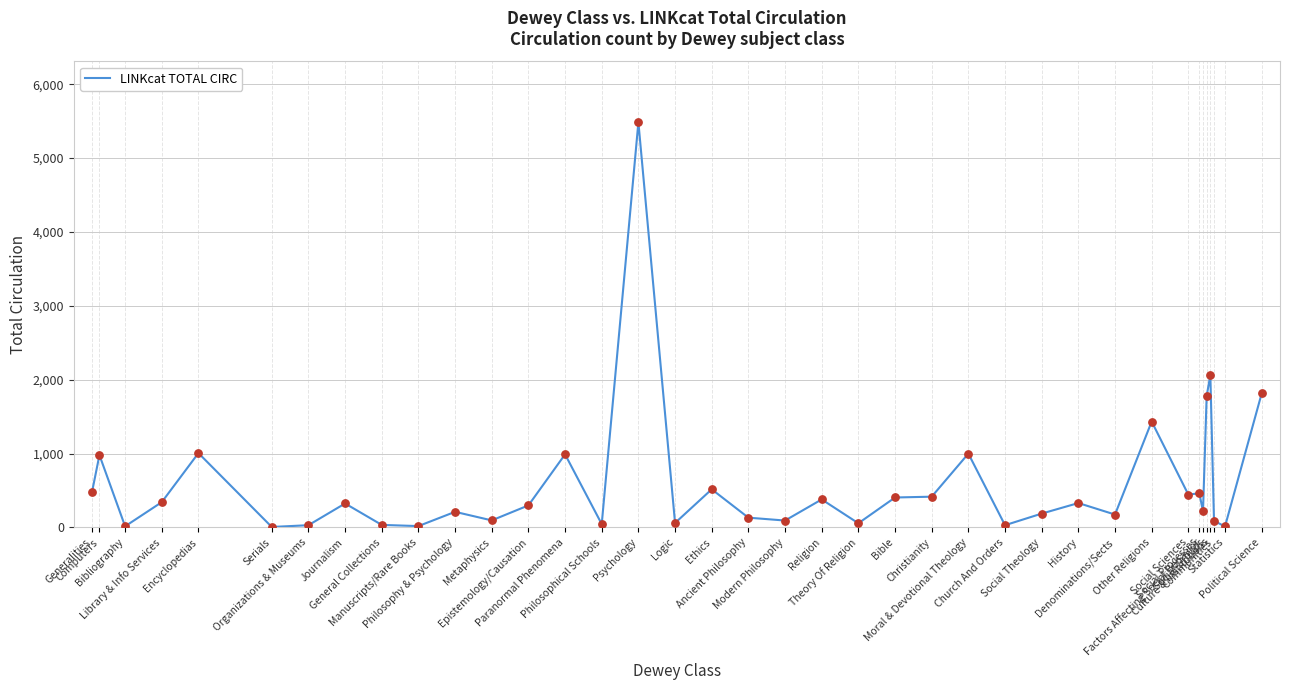

What is the change in value from Ancient Philosophy to Church And Orders?

-102